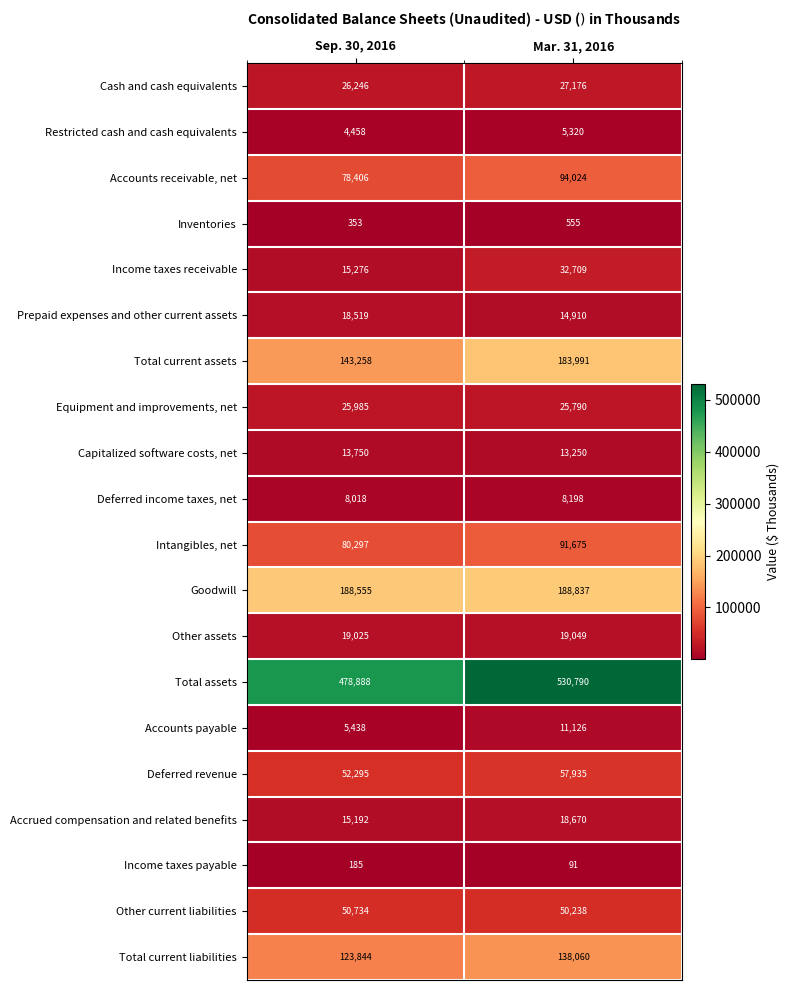

Is it true that Intangibles, net equals 126289 at Sep. 30, 2016?

False